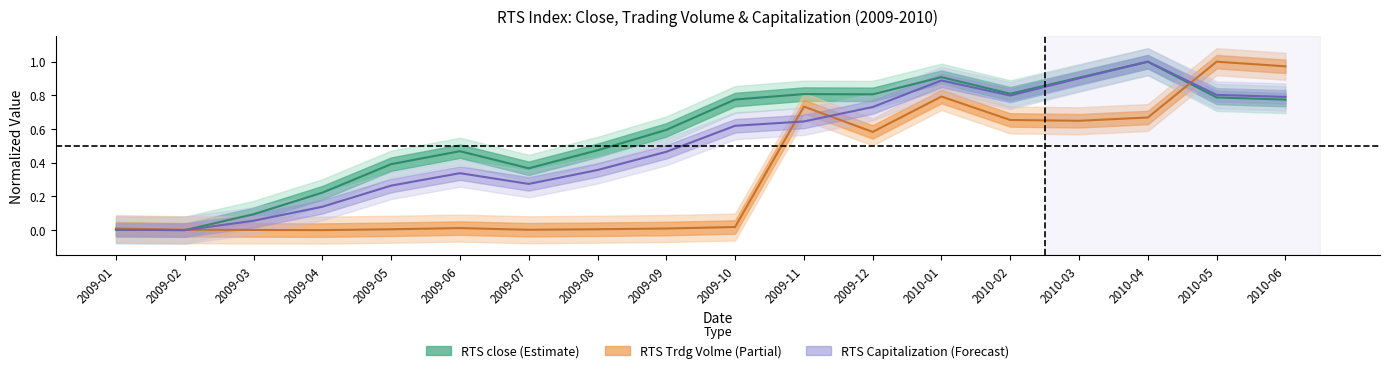

Which series has the largest total across all categories?

RTS close (Estimate)